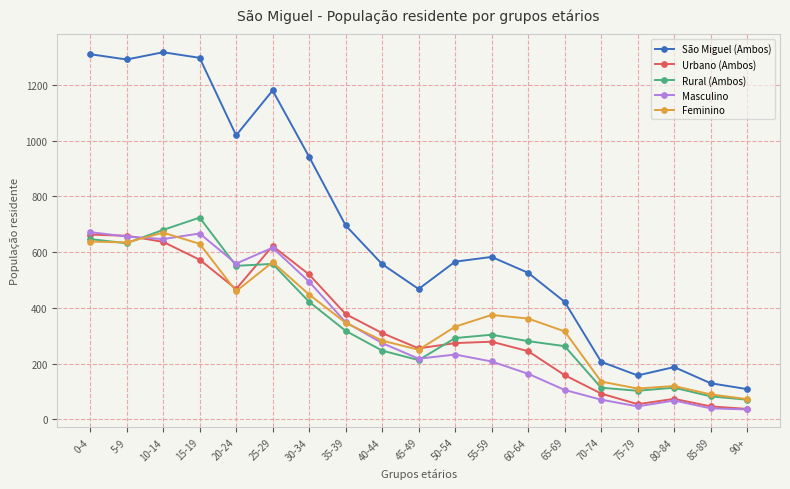

Where is Masculino nearest to the value 354?

35-39